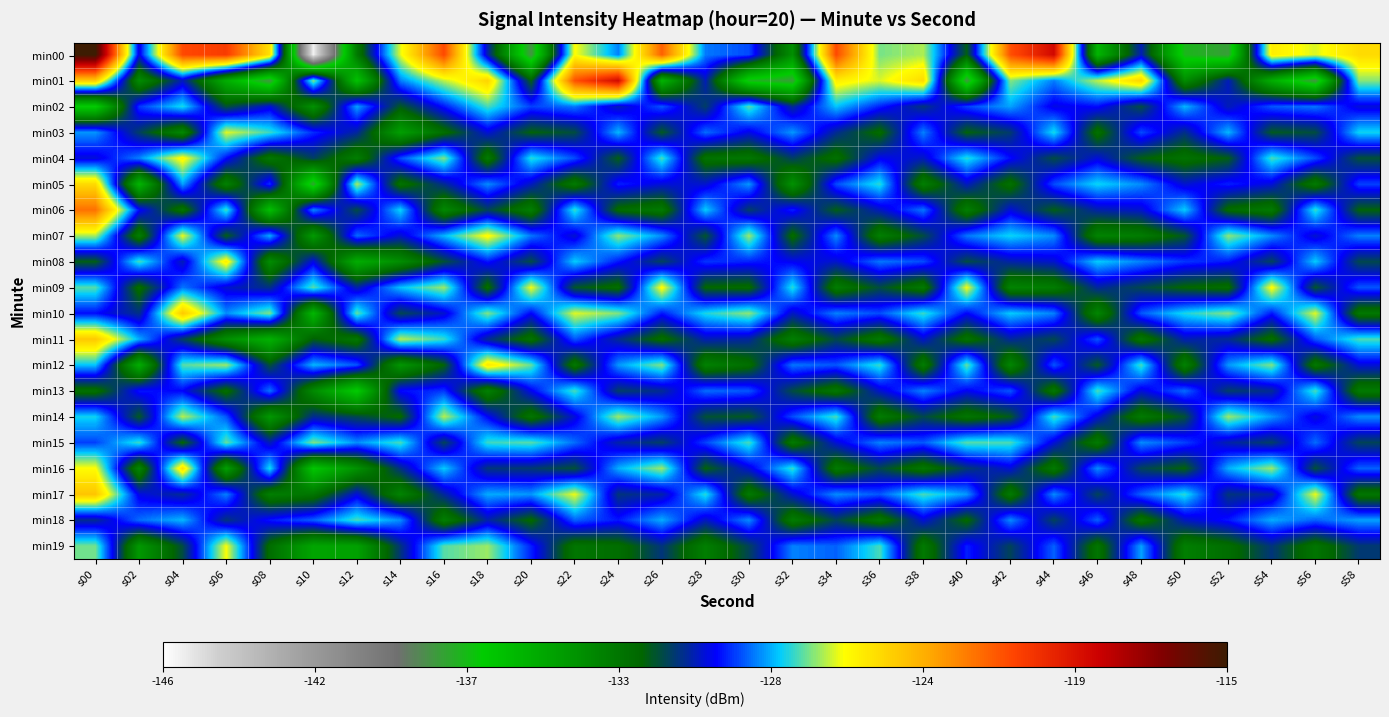

Reading right to left, what are all the values shown in this chart?

min00: s58=-125.1	s56=-126.4	s54=-125.7	s52=-137.9	s50=-137.3	s48=-130.5	s46=-135.6	s44=-119.0	s42=-121.5	s40=-131.9	s38=-126.8	s36=-127.2	s34=-121.3	s32=-133.8	s30=-129.2	s28=-128.8	s26=-121.9	s24=-128.7	s22=-126.1	s20=-138.2	s18=-130.6	s16=-121.3	s14=-126.4	s12=-132.9	s10=-145.6	s08=-125.3	s06=-120.9	s04=-121.3	s02=-130.1	s00=-115.0
min01: s58=-127.1	s56=-138.2	s54=-135.2	s52=-130.4	s50=-133.7	s48=-124.9	s46=-126.7	s44=-128.7	s42=-127.1	s40=-138.2	s38=-125.1	s36=-126.4	s34=-125.7	s32=-137.9	s30=-137.3	s28=-130.5	s26=-135.6	s24=-119.0	s22=-121.5	s20=-131.9	s18=-124.9	s16=-126.7	s14=-128.7	s12=-136.2	s10=-127.1	s08=-138.2	s06=-135.2	s04=-130.4	s02=-133.7	s00=-124.7
min02: s58=-130.2	s56=-128.8	s54=-129.1	s52=-130.5	s50=-128.2	s48=-131.5	s46=-129.8	s44=-130.1	s42=-128.4	s40=-129.3	s38=-131.0	s36=-129.6	s34=-128.1	s32=-130.8	s30=-127.4	s28=-131.2	s26=-129.1	s24=-130.5	s22=-128.8	s20=-129.3	s18=-127.5	s16=-129.7	s14=-131.8	s12=-128.4	s10=-133.9	s08=-130.2	s06=-131.6	s04=-127.8	s02=-129.4	s00=-136.8
min03: s58=-127.9	s56=-131.5	s54=-131.8	s52=-128.2	s50=-130.9	s48=-129.2	s46=-132.5	s44=-127.8	s42=-131.1	s40=-132.0	s38=-128.7	s36=-132.3	s34=-130.8	s32=-128.5	s30=-130.1	s28=-128.9	s26=-131.8	s24=-128.2	s22=-131.5	s20=-132.0	s18=-130.2	s16=-132.4	s14=-134.5	s12=-130.7	s10=-129.5	s08=-127.6	s06=-126.4	s04=-133.5	s02=-131.2	s00=-128.5
min04: s58=-131.6	s56=-129.2	s54=-127.5	s52=-131.9	s50=-132.6	s48=-131.9	s46=-130.2	s44=-131.5	s42=-129.8	s40=-127.7	s38=-130.4	s36=-130.0	s34=-132.5	s32=-131.2	s30=-132.8	s28=-132.6	s26=-127.5	s24=-131.9	s22=-129.2	s20=-127.7	s18=-132.9	s16=-127.1	s14=-129.2	s12=-133.1	s10=-131.2	s08=-132.8	s06=-129.8	s04=-125.9	s02=-128.7	s00=-130.2
min05: s58=-129.3	s56=-132.9	s54=-130.2	s52=-129.6	s50=-130.3	s48=-128.6	s46=-127.9	s44=-129.2	s42=-132.5	s40=-130.4	s38=-133.1	s36=-127.7	s34=-129.2	s32=-133.9	s30=-128.5	s28=-130.3	s26=-130.2	s24=-129.6	s22=-132.9	s20=-130.4	s18=-128.6	s16=-130.8	s14=-132.6	s12=-126.8	s10=-137.8	s08=-129.4	s06=-133.2	s04=-128.4	s02=-135.6	s00=-125.1
min06: s58=-132.0	s56=-127.6	s54=-132.9	s52=-132.3	s50=-128.0	s48=-130.3	s46=-130.6	s44=-131.9	s42=-130.2	s40=-133.1	s38=-128.8	s36=-130.4	s34=-131.9	s32=-129.6	s30=-131.2	s28=-128.0	s26=-132.9	s24=-132.3	s22=-127.6	s20=-133.1	s18=-131.3	s16=-133.5	s14=-127.9	s12=-131.5	s10=-128.6	s08=-136.1	s06=-127.5	s04=-132.7	s02=-129.8	s00=-122.3
min07: s58=-128.7	s56=-130.3	s54=-128.6	s52=-127.0	s50=-131.7	s48=-133.0	s46=-133.3	s44=-128.6	s42=-127.9	s40=-128.8	s38=-131.5	s36=-133.1	s34=-128.6	s32=-132.3	s30=-126.9	s28=-131.7	s26=-128.6	s24=-127.0	s22=-130.3	s20=-128.8	s18=-126.0	s16=-128.2	s14=-130.3	s12=-128.9	s10=-134.3	s08=-128.3	s06=-131.9	s04=-126.3	s02=-133.1	s00=-126.8
min08: s58=-131.4	s56=-128.0	s54=-131.3	s52=-129.7	s50=-129.4	s48=-128.7	s46=-128.0	s44=-130.3	s42=-130.6	s40=-131.5	s38=-129.2	s36=-128.8	s34=-130.3	s32=-130.0	s30=-129.6	s28=-129.4	s26=-131.3	s24=-129.7	s22=-128.0	s20=-131.5	s18=-129.7	s16=-131.6	s14=-133.7	s12=-135.2	s10=-130.1	s08=-133.7	s06=-125.7	s04=-130.5	s02=-127.5	s00=-131.9
min09: s58=-129.1	s56=-131.7	s54=-126.0	s52=-132.4	s50=-132.1	s48=-131.4	s46=-130.7	s44=-133.0	s42=-133.3	s40=-126.2	s38=-132.9	s36=-131.5	s34=-133.0	s32=-127.7	s30=-132.3	s28=-132.1	s26=-126.0	s24=-132.4	s22=-131.7	s20=-126.2	s18=-132.4	s16=-126.9	s14=-128.1	s12=-130.6	s10=-127.4	s08=-130.9	s06=-130.3	s04=-128.8	s02=-132.4	s00=-127.4
min10: s58=-132.8	s56=-126.4	s54=-129.7	s52=-127.1	s50=-127.8	s48=-129.1	s46=-133.4	s44=-128.7	s42=-128.0	s40=-129.9	s38=-127.6	s36=-129.2	s34=-128.7	s32=-130.4	s30=-127.0	s28=-127.8	s26=-129.7	s24=-127.1	s22=-126.4	s20=-129.9	s18=-127.1	s16=-130.3	s14=-131.4	s12=-127.3	s10=-135.7	s08=-127.1	s06=-128.6	s04=-124.6	s02=-130.9	s00=-129.8
min11: s58=-127.5	s56=-129.1	s54=-132.4	s52=-130.8	s50=-130.5	s48=-132.8	s46=-129.1	s44=-131.4	s42=-130.7	s40=-132.6	s38=-130.3	s36=-132.9	s34=-131.4	s32=-133.1	s30=-130.7	s28=-130.5	s26=-132.4	s24=-130.8	s22=-129.1	s20=-132.6	s18=-130.8	s16=-127.6	s14=-126.7	s12=-132.8	s10=-131.9	s08=-135.4	s06=-133.8	s04=-131.2	s02=-128.3	s00=-124.6
min12: s58=-130.2	s56=-132.8	s54=-127.1	s52=-128.5	s50=-133.2	s48=-127.5	s46=-131.8	s44=-129.1	s42=-133.4	s40=-127.3	s38=-133.0	s36=-127.6	s34=-129.1	s32=-128.8	s30=-132.4	s28=-133.2	s26=-127.1	s24=-128.5	s22=-132.8	s20=-127.3	s18=-125.5	s16=-132.0	s14=-134.1	s12=-129.1	s10=-128.2	s08=-131.6	s06=-126.9	s04=-127.4	s02=-135.2	s00=-128.1
min13: s58=-132.9	s56=-127.5	s54=-130.8	s52=-131.2	s50=-128.9	s48=-130.2	s46=-127.5	s44=-132.8	s42=-129.1	s40=-130.0	s38=-128.7	s36=-130.3	s34=-132.8	s32=-131.5	s30=-129.1	s28=-128.9	s26=-130.8	s24=-131.2	s22=-127.5	s20=-130.0	s18=-133.2	s16=-129.4	s14=-129.8	s12=-136.7	s10=-133.6	s08=-128.8	s06=-132.4	s04=-129.9	s02=-129.7	s00=-132.5
min14: s58=-128.6	s56=-130.2	s54=-128.5	s52=-126.9	s50=-131.6	s48=-132.9	s46=-130.2	s44=-127.5	s42=-131.8	s40=-132.7	s38=-131.4	s36=-133.0	s34=-127.5	s32=-129.2	s30=-131.8	s28=-131.6	s26=-128.5	s24=-126.9	s22=-130.2	s20=-132.7	s18=-129.9	s16=-126.7	s14=-132.2	s12=-131.4	s10=-130.8	s08=-134.2	s06=-129.1	s04=-126.7	s02=-131.8	s00=-127.9
min15: s58=-131.3	s56=-128.9	s54=-131.2	s52=-130.6	s50=-129.3	s48=-128.6	s46=-132.9	s44=-130.2	s42=-127.5	s40=-127.4	s38=-129.1	s36=-128.7	s34=-130.2	s32=-132.9	s30=-127.5	s28=-129.3	s26=-131.2	s24=-130.6	s22=-128.9	s20=-127.4	s18=-127.6	s16=-131.3	s14=-127.5	s12=-128.6	s10=-127.1	s08=-130.5	s06=-127.3	s04=-132.1	s02=-127.6	s00=-129.3
min16: s58=-129.0	s56=-131.6	s54=-126.9	s52=-128.3	s50=-132.0	s48=-131.3	s46=-128.6	s44=-132.9	s42=-130.2	s40=-131.1	s38=-132.8	s36=-131.4	s34=-132.9	s32=-127.6	s30=-130.2	s28=-132.0	s26=-126.9	s24=-128.3	s22=-131.6	s20=-131.1	s18=-131.0	s16=-128.0	s14=-130.9	s12=-133.9	s10=-136.4	s08=-127.8	s06=-134.5	s04=-125.3	s02=-133.4	s00=-126.1
min17: s58=-132.7	s56=-126.3	s54=-130.6	s52=-131.0	s50=-127.7	s48=-129.0	s46=-131.3	s44=-128.6	s42=-132.9	s40=-128.5	s38=-127.5	s36=-129.1	s34=-128.6	s32=-130.3	s30=-132.9	s28=-127.7	s26=-130.6	s24=-131.0	s22=-126.3	s20=-128.5	s18=-128.3	s16=-130.7	s14=-133.3	s12=-130.2	s10=-132.7	s08=-133.1	s06=-128.7	s04=-130.8	s02=-130.1	s00=-124.5
min18: s58=-128.4	s56=-129.0	s54=-128.3	s52=-129.7	s50=-130.4	s48=-132.7	s46=-129.0	s44=-131.3	s42=-128.6	s40=-132.2	s38=-130.2	s36=-132.8	s34=-131.3	s32=-133.0	s30=-128.6	s28=-130.4	s26=-128.3	s24=-129.7	s22=-129.0	s20=-132.2	s18=-130.6	s16=-133.1	s14=-128.6	s12=-127.5	s10=-129.0	s08=-129.7	s06=-131.0	s04=-128.2	s02=-128.9	s00=-130.8
min19: s58=-131.1	s56=-132.7	s54=-131.0	s52=-132.4	s50=-133.1	s48=-128.4	s46=-132.7	s44=-129.0	s42=-131.3	s40=-129.6	s38=-132.9	s36=-127.5	s34=-129.0	s32=-128.7	s30=-131.3	s28=-133.1	s26=-131.0	s24=-132.4	s22=-132.7	s20=-129.6	s18=-126.9	s16=-127.4	s14=-131.0	s12=-134.6	s10=-134.8	s08=-132.4	s06=-126.2	s04=-131.5	s02=-134.2	s00=-127.2